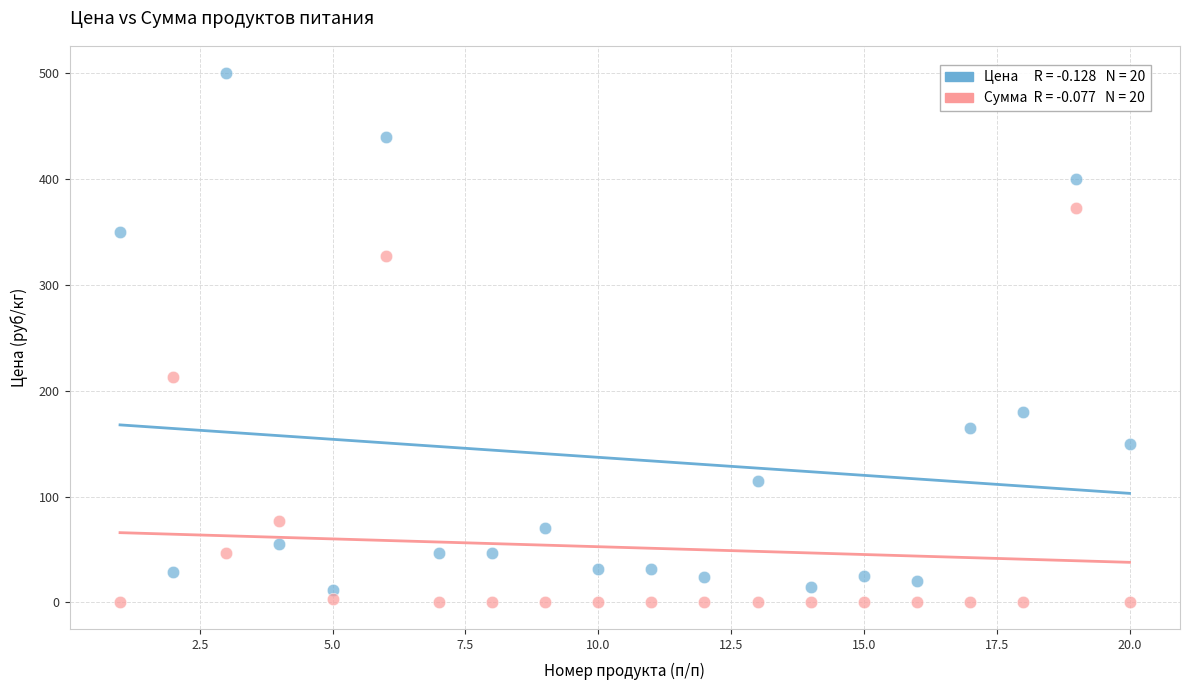

Across all data points, what is the range of X values (max minus min)?

19.0